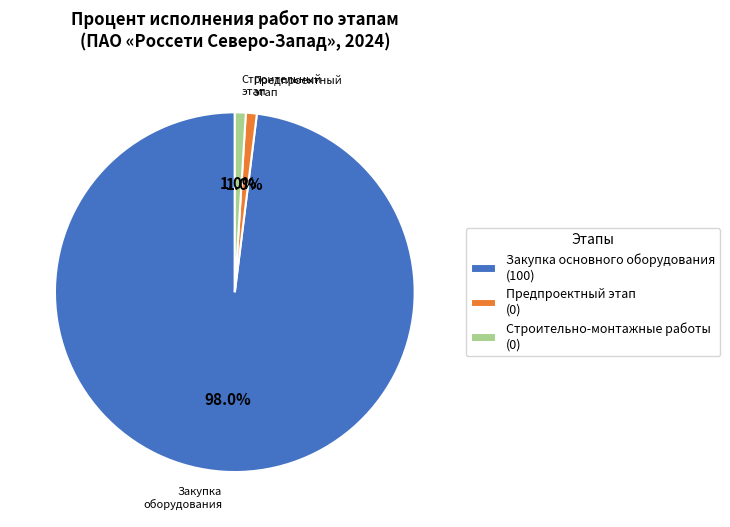

Does Закупка основного оборудования (100) represent more than half of the total?

Yes